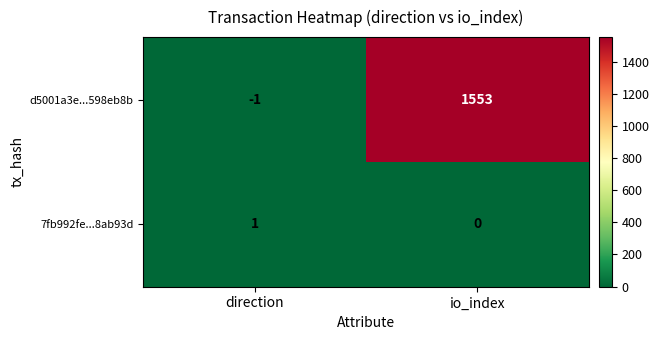

List the series in order of their peak value, highest first.

d5001a3e...598eb8b, 7fb992fe...8ab93d